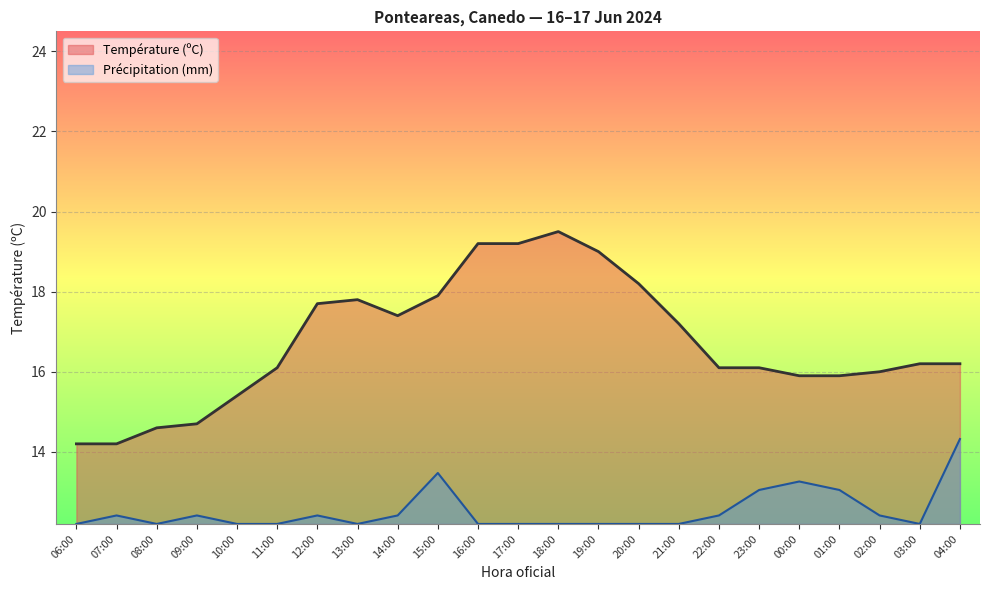

What is the sum of all Précipitation (mm) values?

288.0